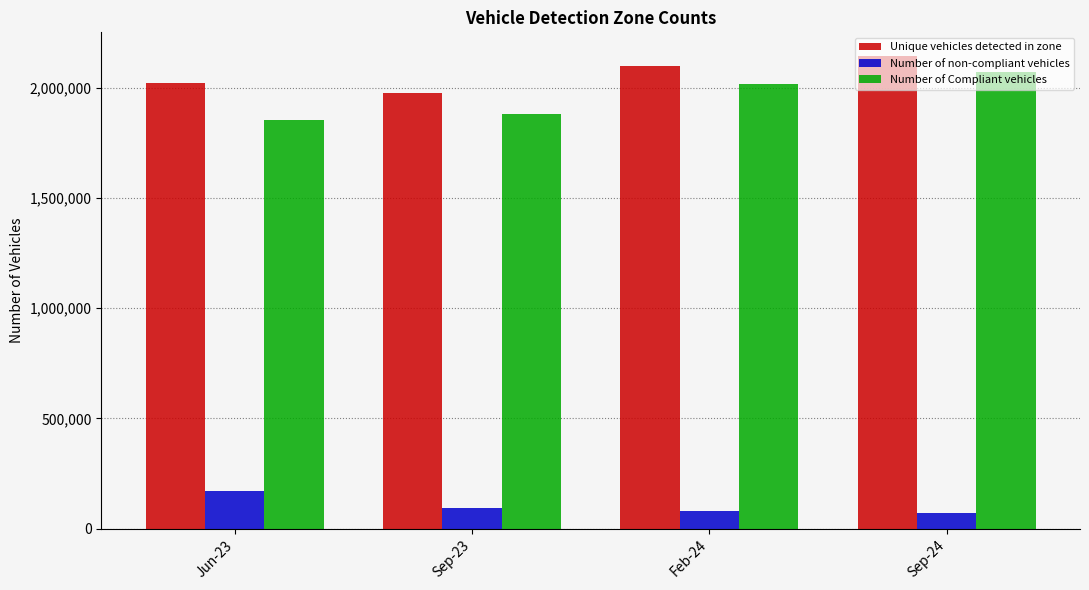

What value does the Unique vehicles detected in zone series have at Sep-24, to the nearest 10?

2144000